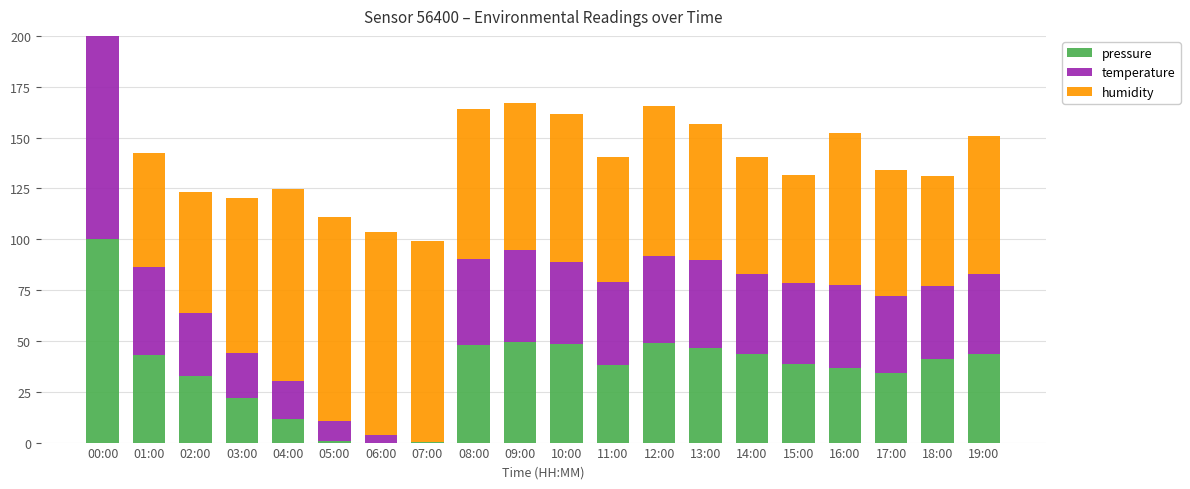

What is the highest value of the pressure series?

100.0